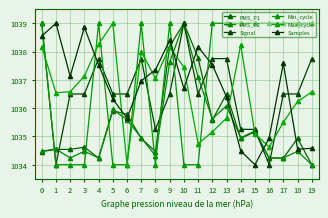

Which category has the lowest value in the Samples series?

15